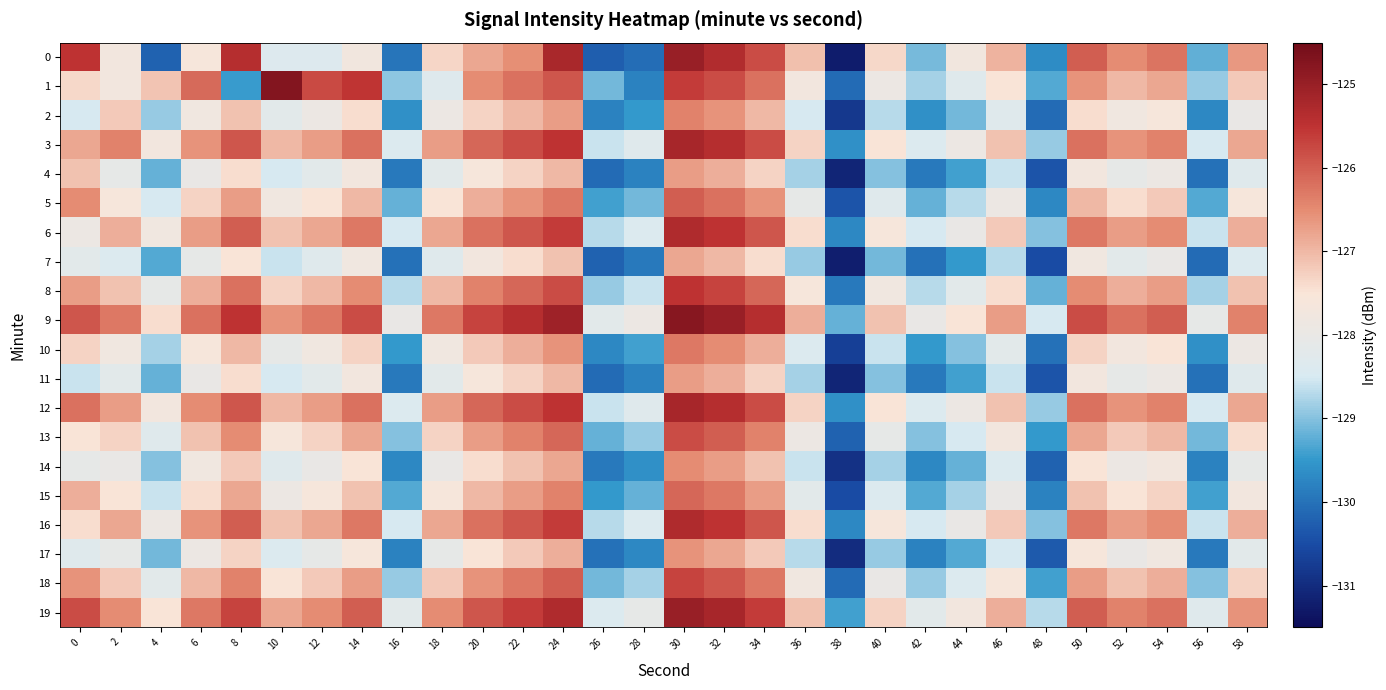

Which series has the largest total across all categories?

9